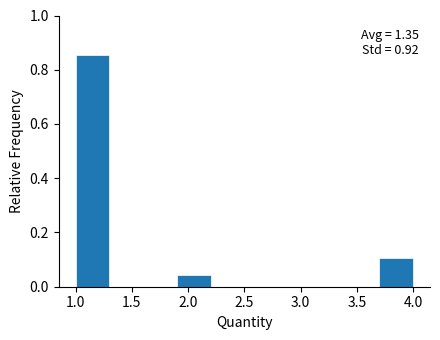

Over which range of the x-axis is the bar tallest?

1.0 to 1.3